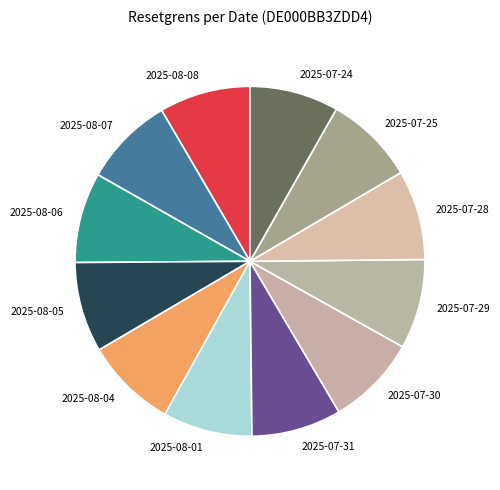

Do 2025-08-07 and 2025-08-04 together represent more than half of the pie?

No